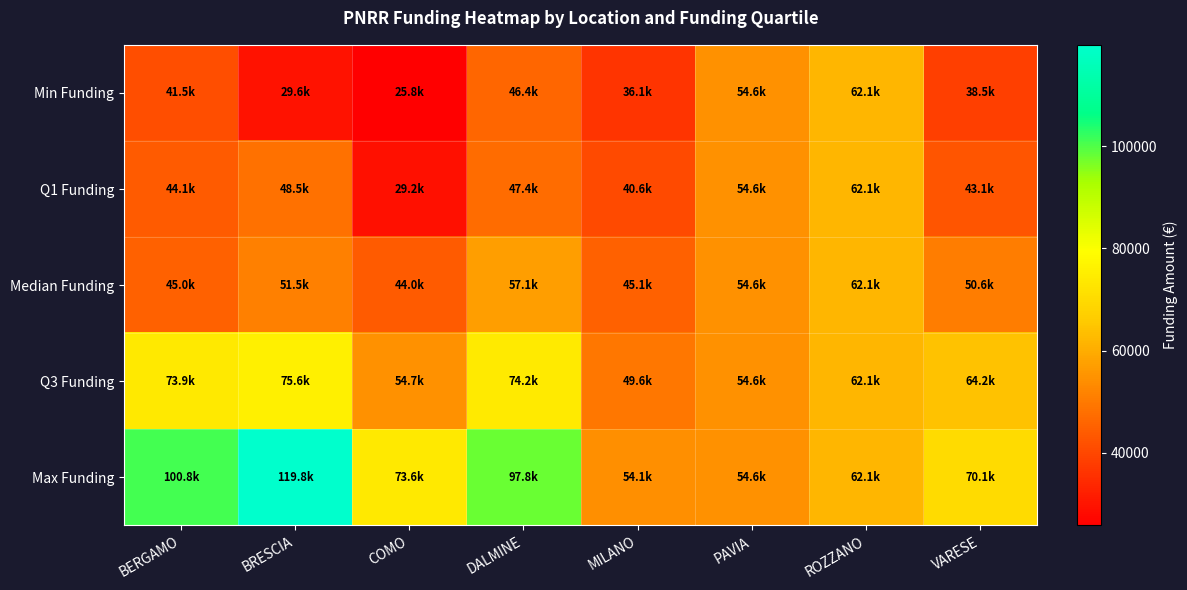

How many categories are shown in the chart?

8